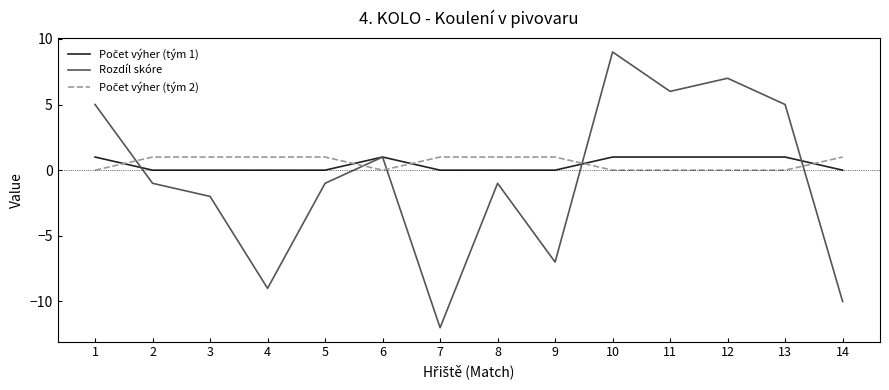

What is the minimum value shown in the chart?

-12